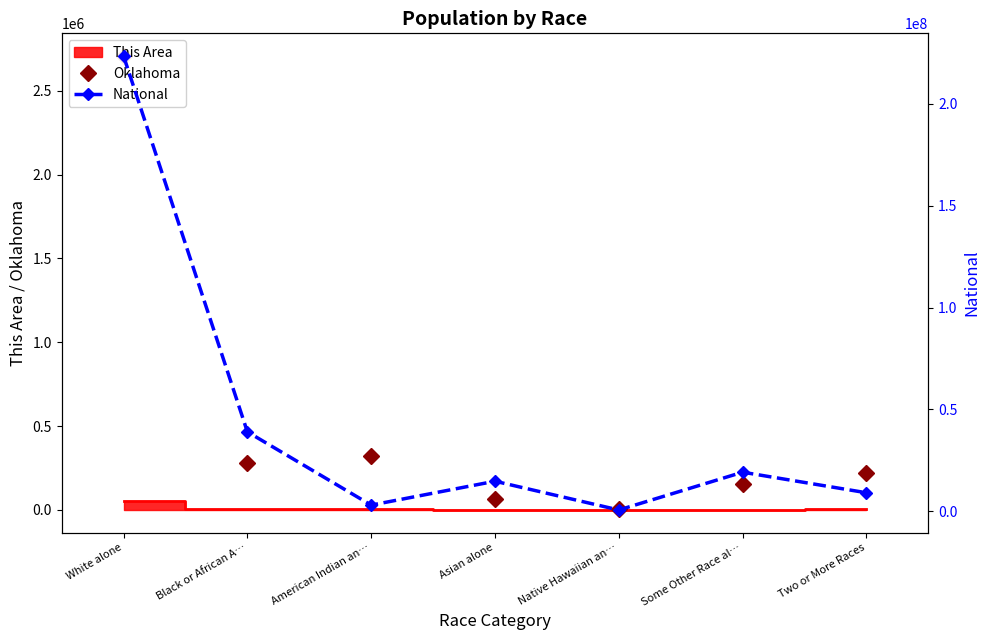

How many lines are shown in the chart?

2